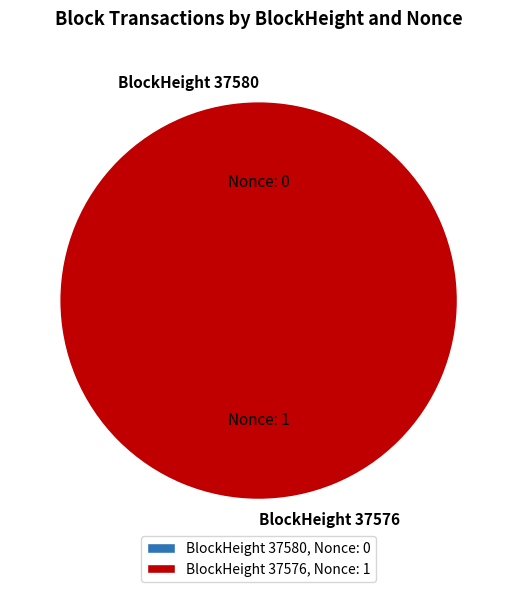

The 37580 slice represents 0% of the pie. True or false?

True